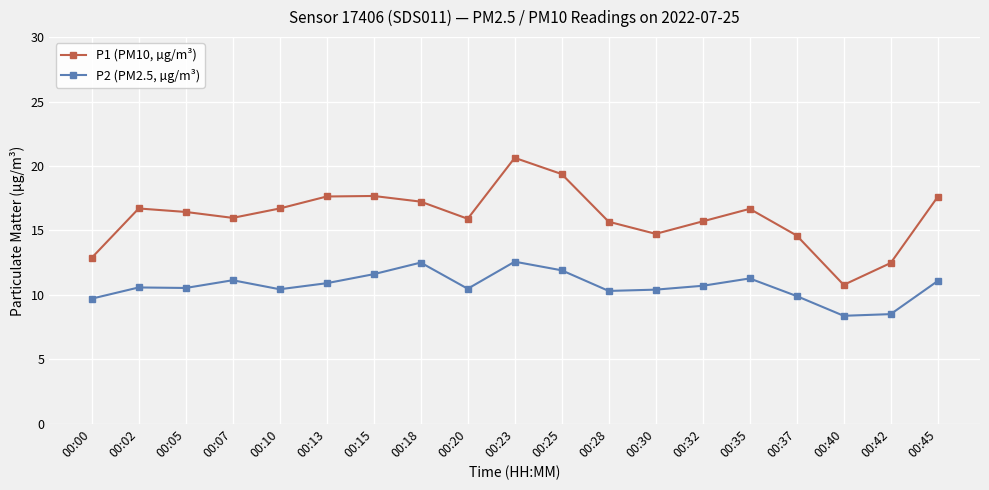

What is the value of the P2 (PM2.5, µg/m³) point at the 10th from the left?

12.6